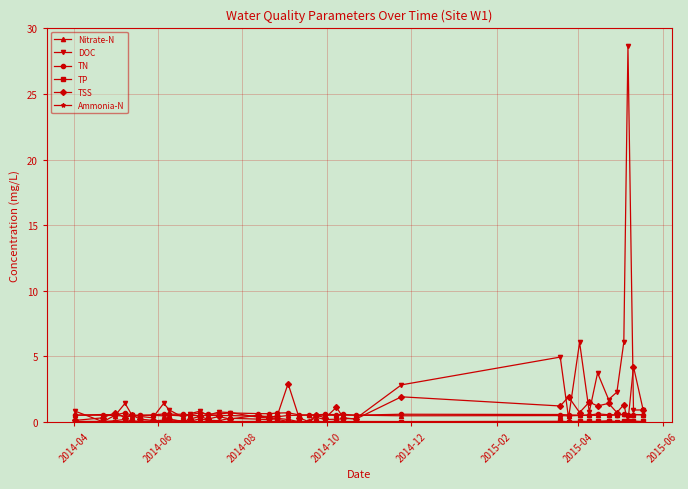

True or false: TSS has more than 2 interior local peaks.

True